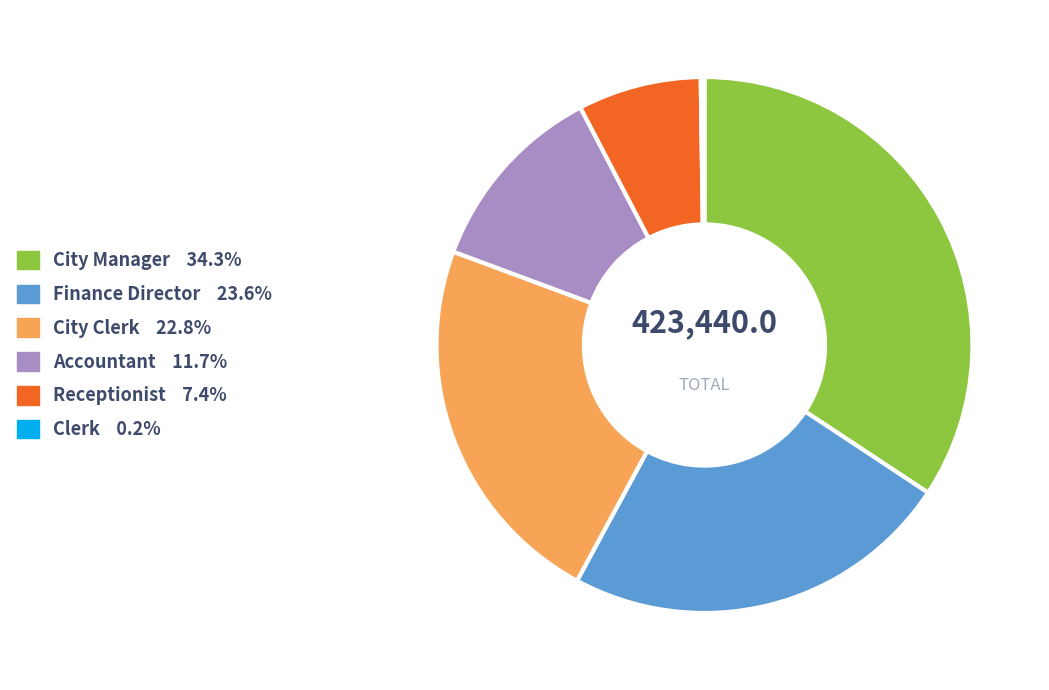

Does Accountant account for over 50% of the chart?

No